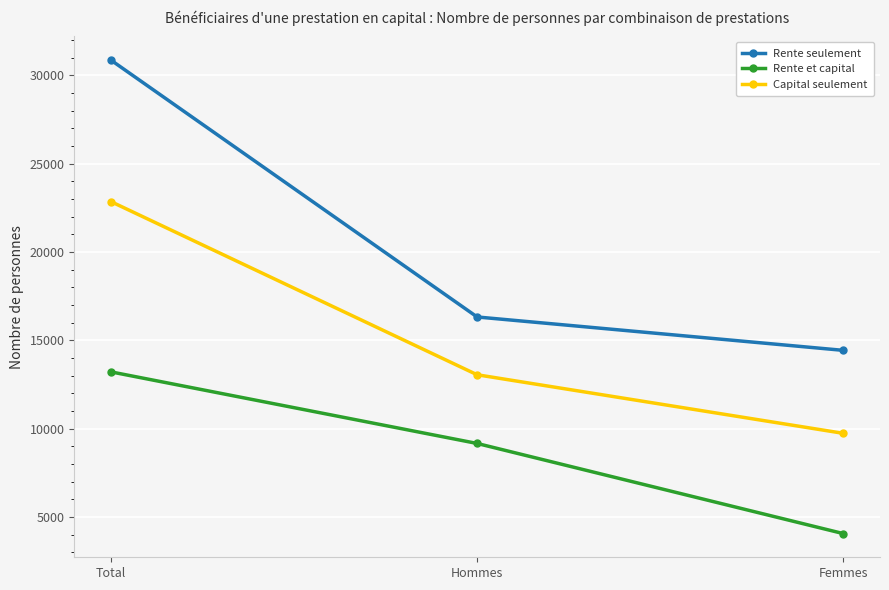

At which label does Rente seulement first exceed 16315?

Total